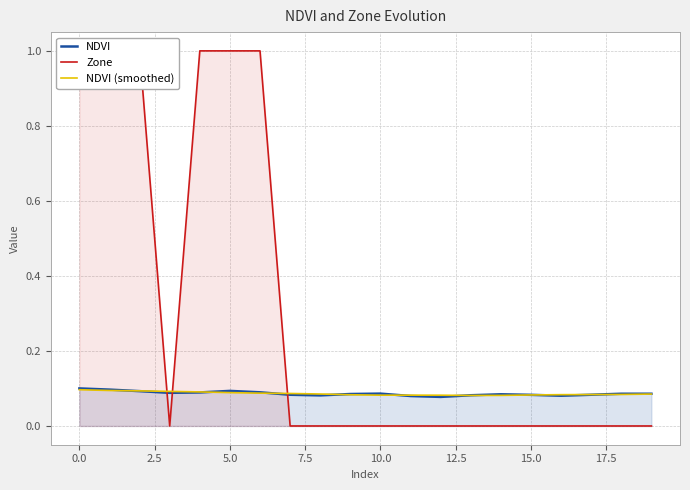

Does the chart have visible grid lines?

Yes